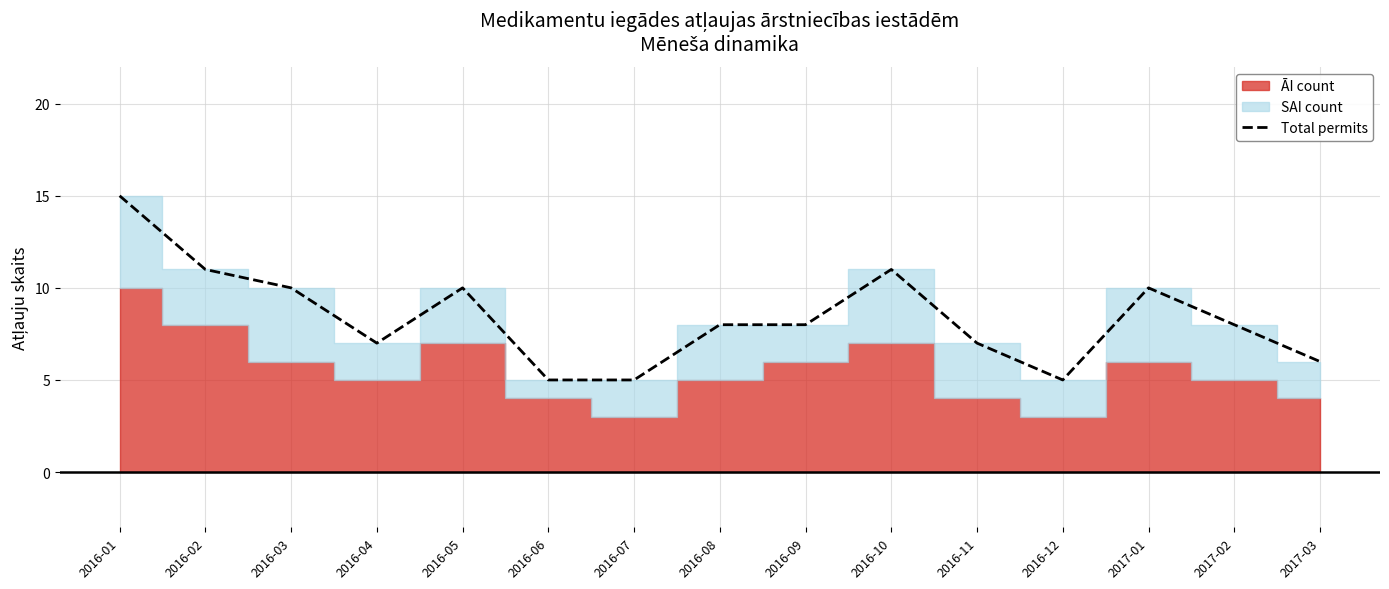

What is the change in value from 2016-07 to 2016-10?

+6